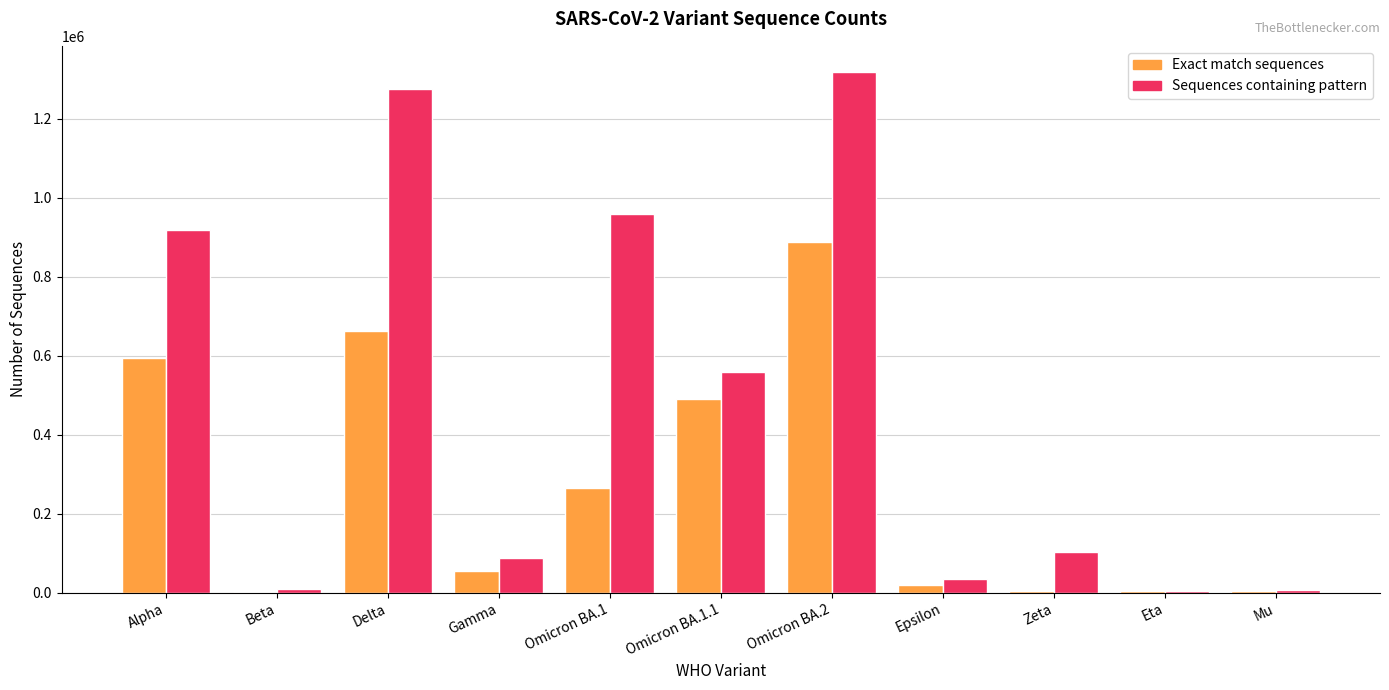

What is the sum of all Sequences containing pattern values?

5276816